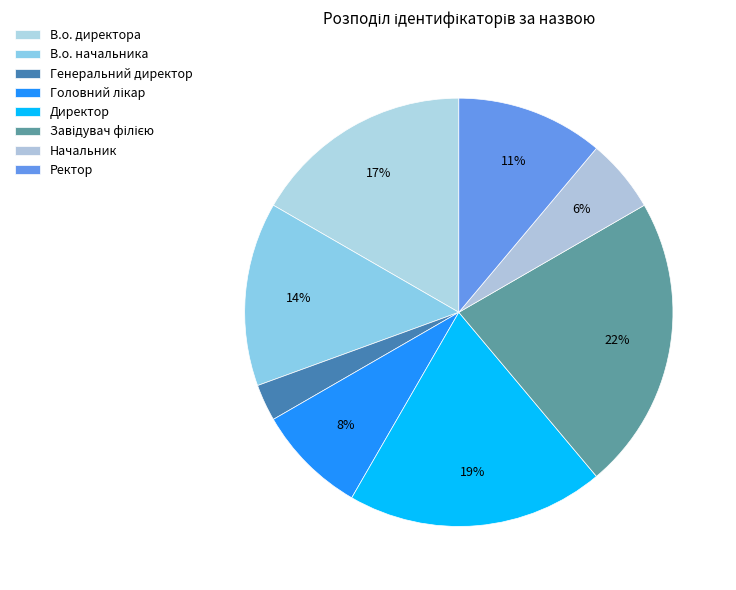

Which has a higher value, Генеральний директор or Головний лікар?

Головний лікар